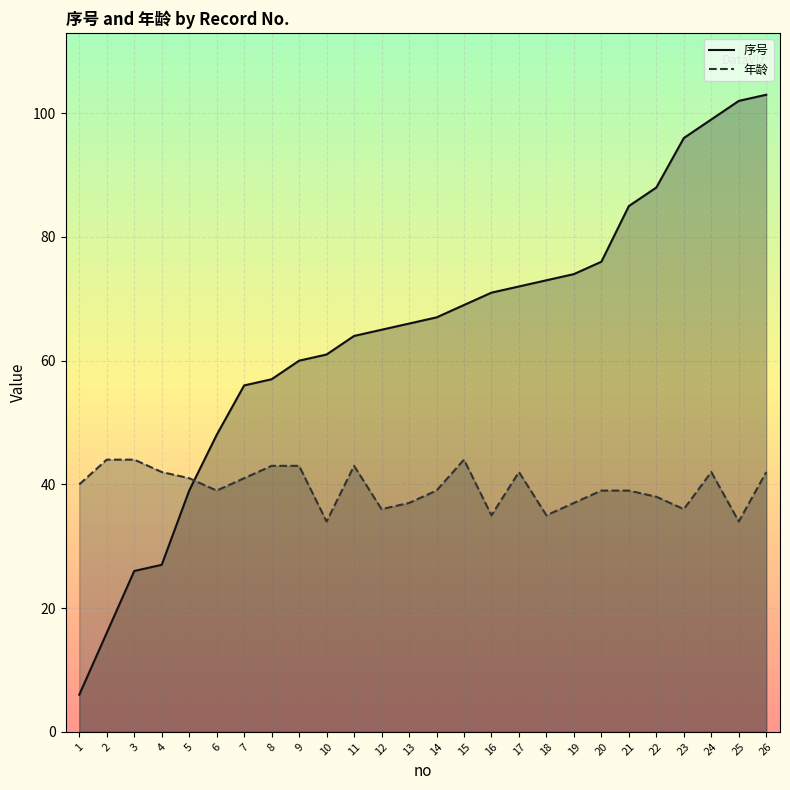

What is the sum of the 序号 values at 5 and 26?

142